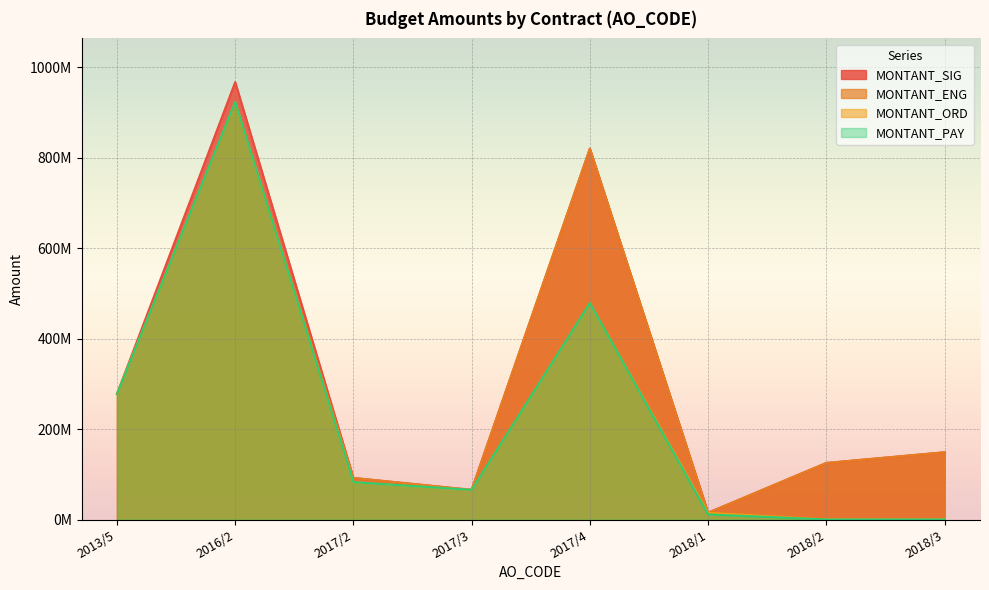

Reading left to right, extract all data points from this chart.

MONTANT_SIG: 277516000	966800040	91836594	65550000	819901660	15000000	124976000	148623000
MONTANT_ENG: 277516000	923134375	91836594	65550000	819901660	15000000	124976000	148623000
MONTANT_ORD: 277508838	923134375	82652935	65550000	478516423	14920900	0	0
MONTANT_PAY: 277508838	923134375	82652935	65550000	478516423	11280100	0	0